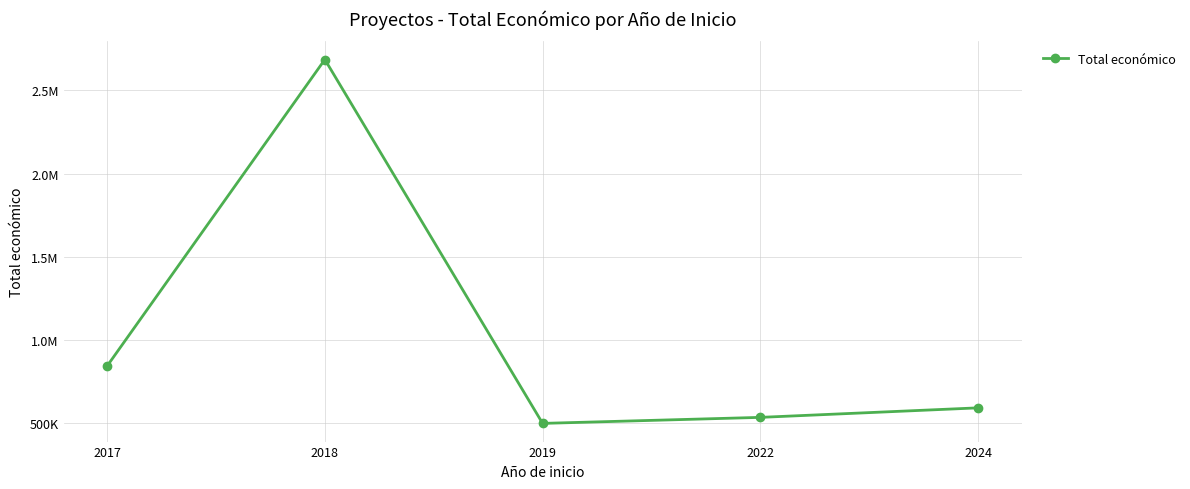

What is the change in value from 2018 to 2024?

-2094762